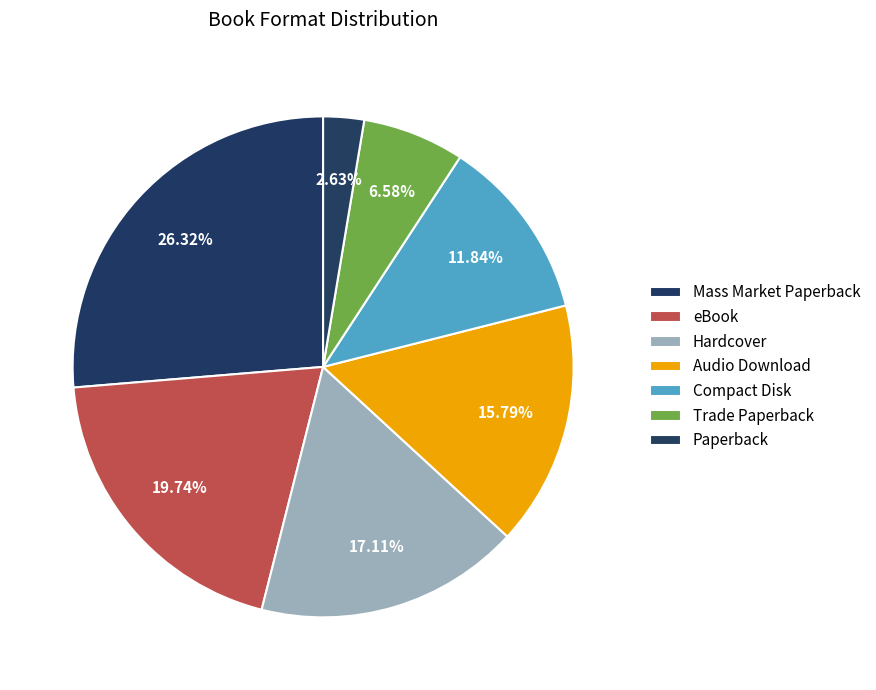

Rank the categories by value from highest to lowest.

Mass Market Paperback, eBook, Hardcover, Audio Download, Compact Disk, Trade Paperback, Paperback